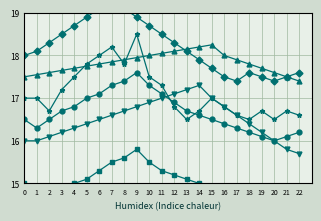

What is the value of the Остаток начало point at the 22nd from the left?

16.7